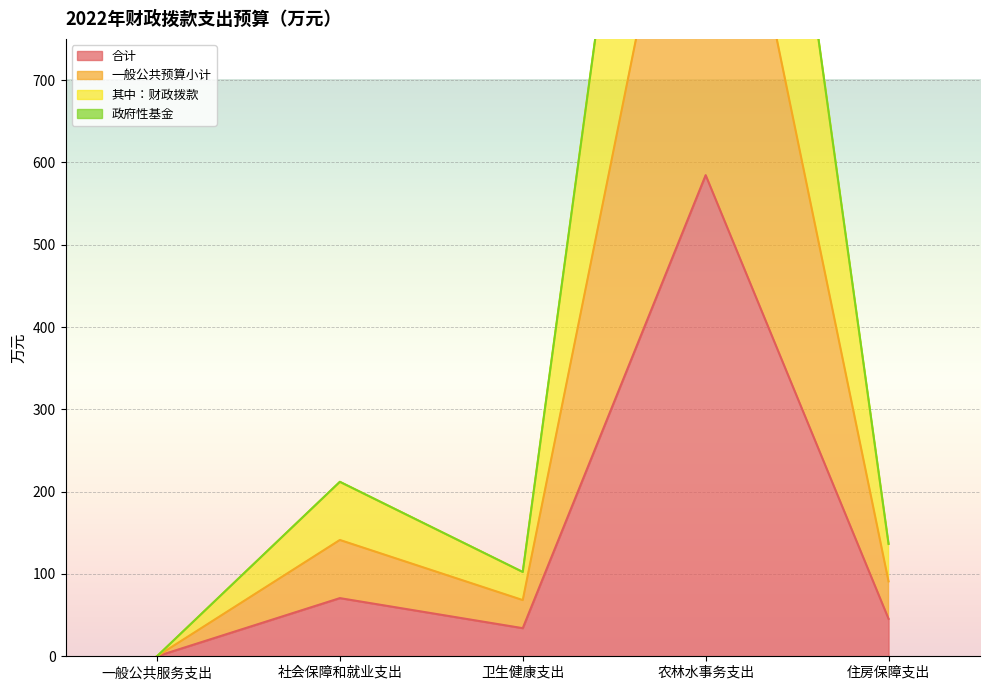

Where is the first local minimum for 一般公共预算小计?

卫生健康支出